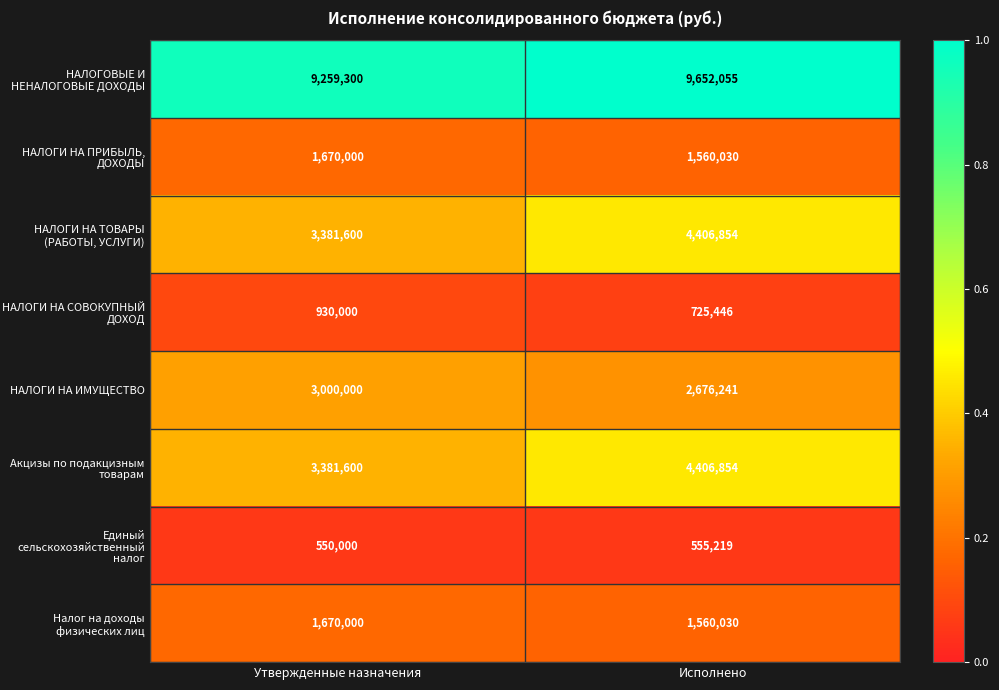

What is the greatest value displayed?

9652055